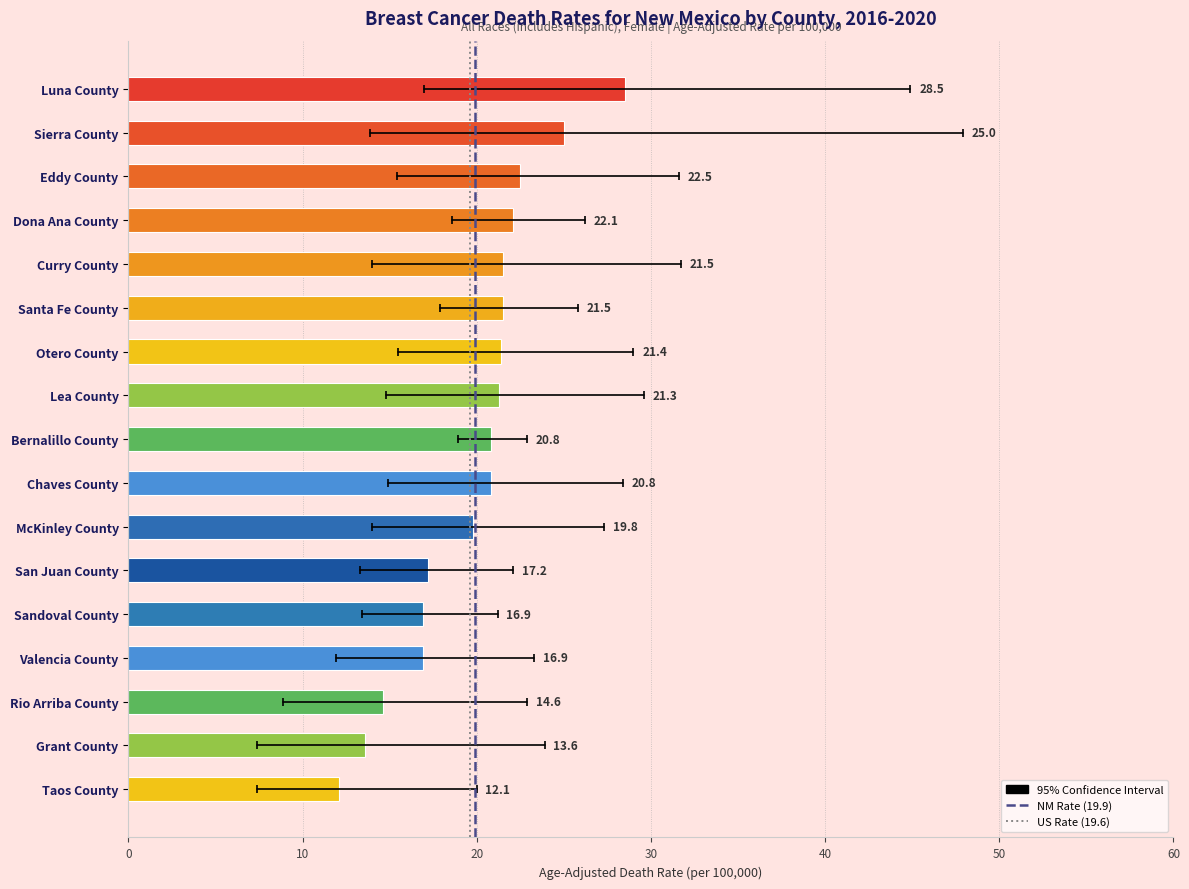

What value does the data have at Chaves County?

20.8